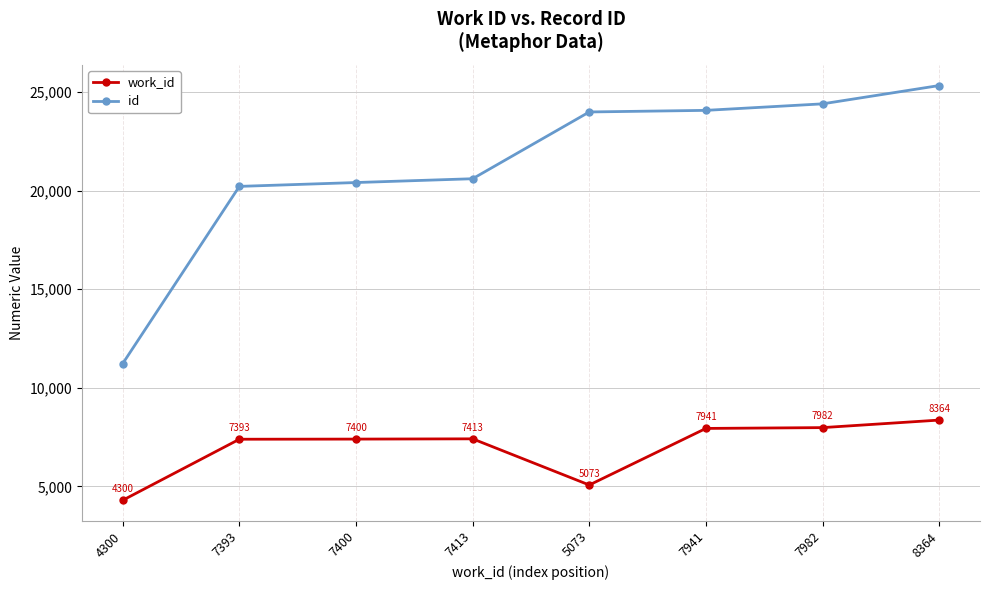

Which category has the lowest value in the id series?

4300